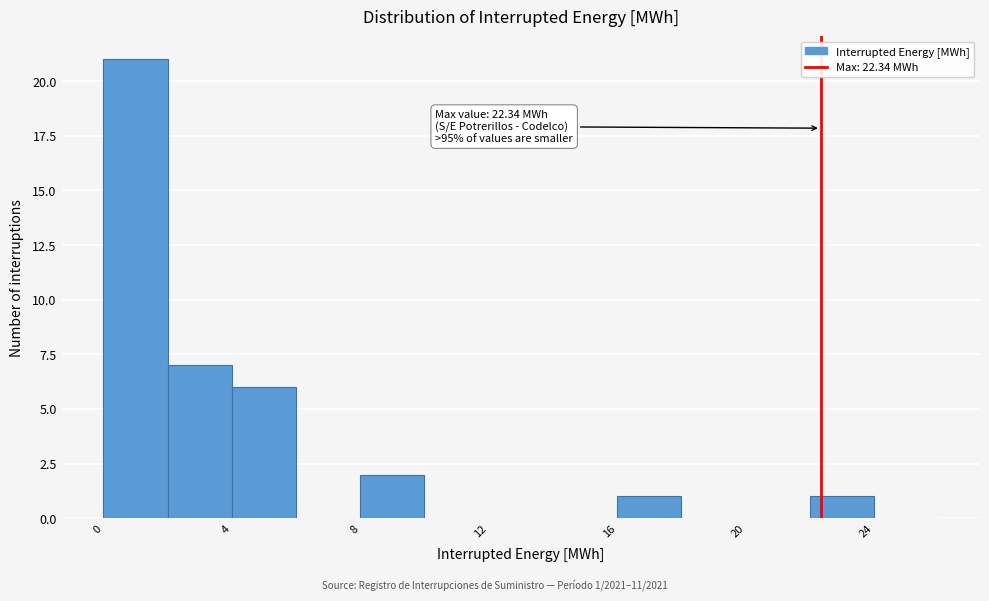

Which range on the x-axis has the tallest bar?

0 to 2